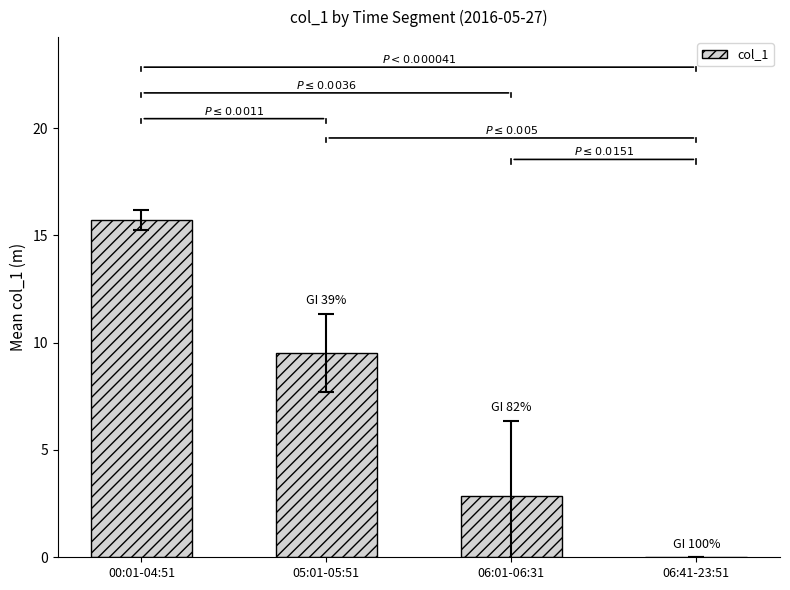

At which category does the chart reach its peak across all series?

00:01-04:51